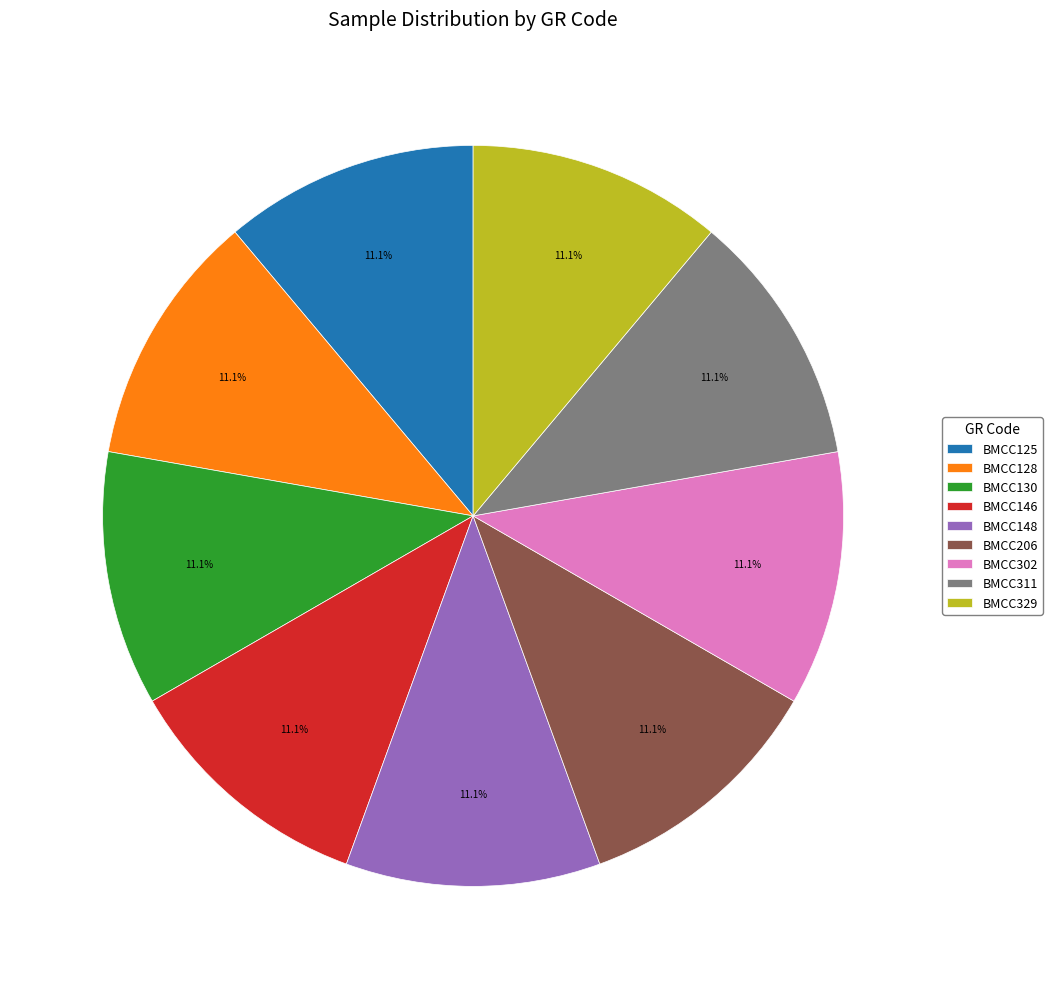

What percentage is NOT represented by BMCC148?

88.9%